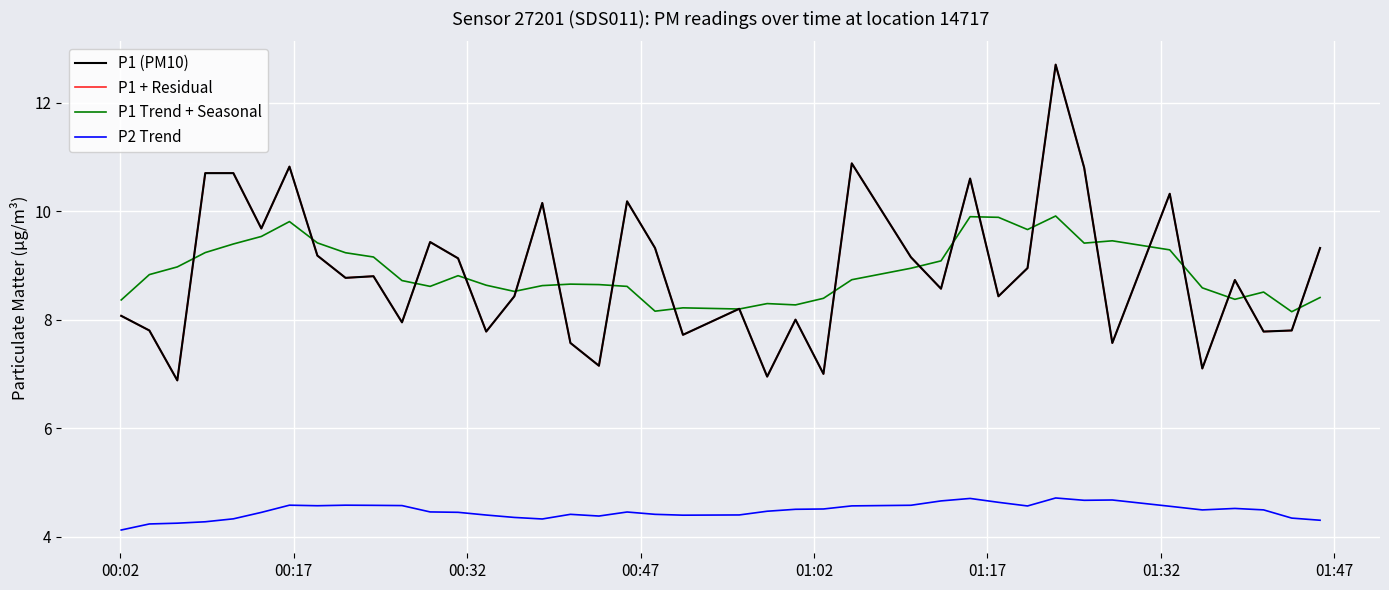

Which series has the largest range (max minus min)?

P1 (PM10)